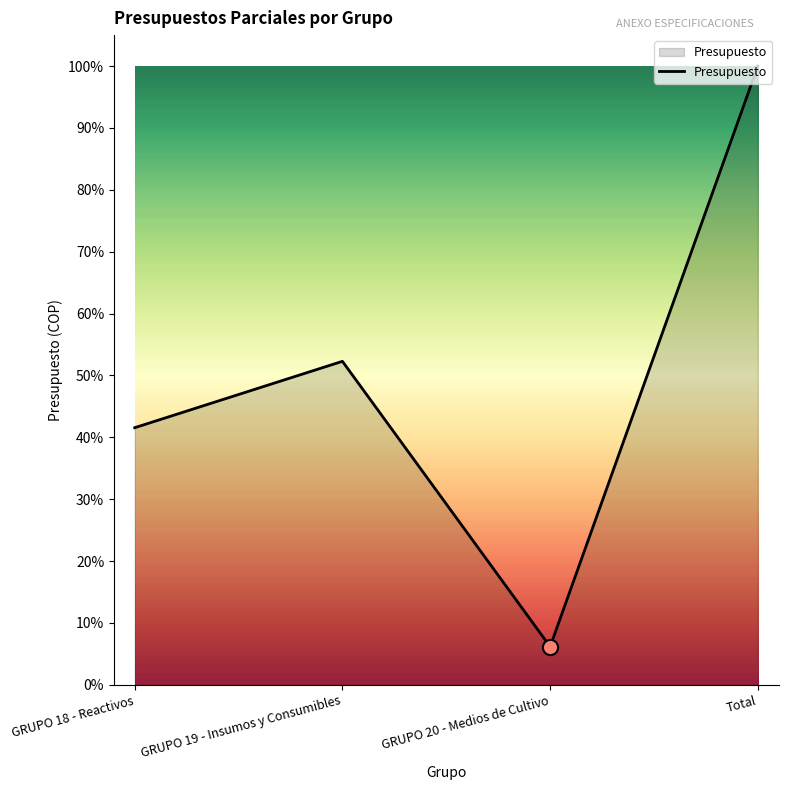

What is the change in value from GRUPO 18 - Reactivos to GRUPO 19 - Insumos y Consumibles?

+10283566